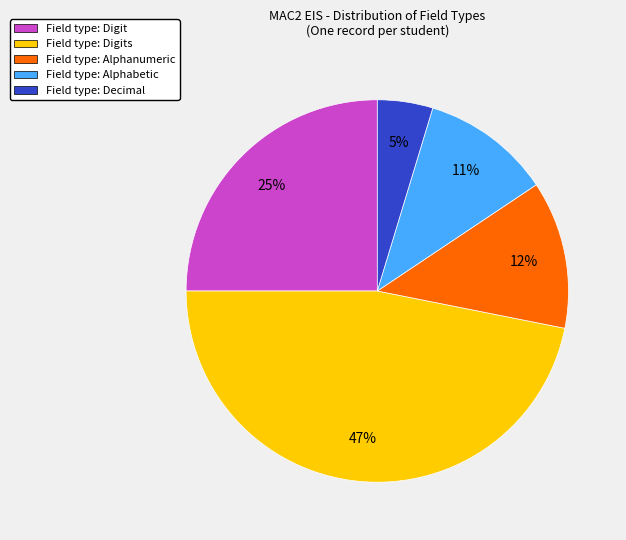

Count the number of slices in the pie.

5